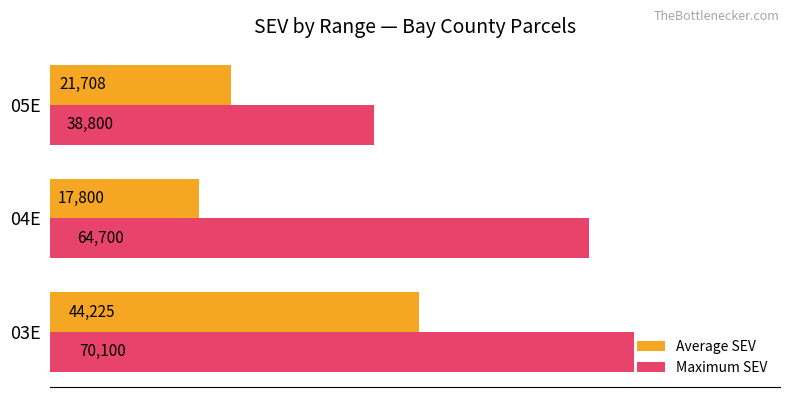

List the series in order of their overall mean, highest first.

Maximum SEV, Average SEV